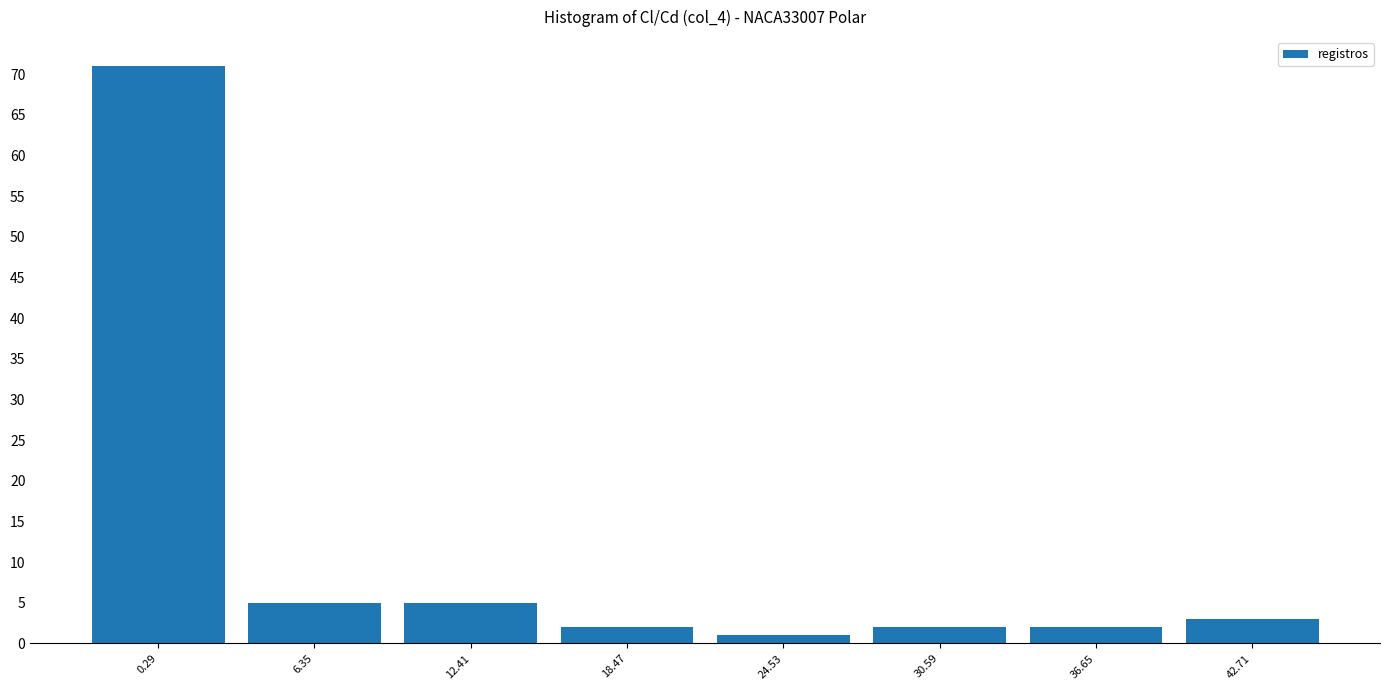

What is the height of the bar covering 3 to 9 on the x-axis? Neither the bar edges nor the heights are printed on the chart, so give them approximately, as read against the axes.

5